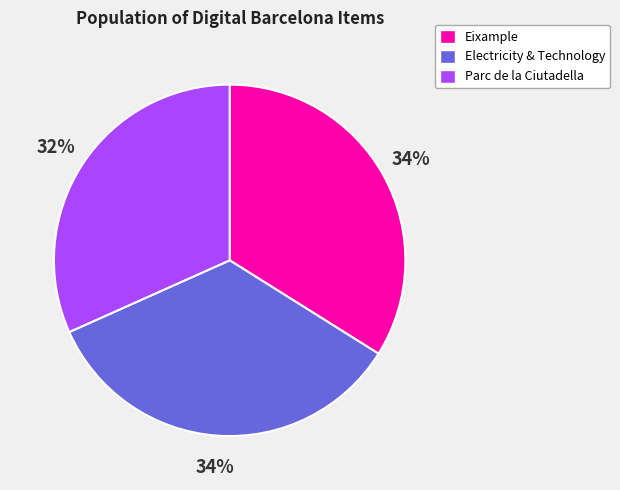

What is the ratio of the value at Electricity & Technology to the value at Parc de la Ciutadella?

1.1